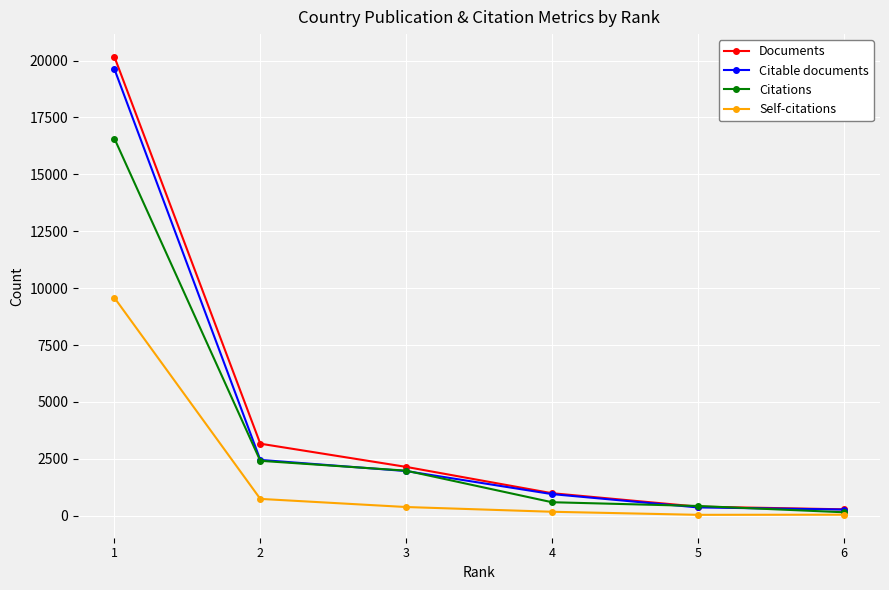

At which category is the sum across all series the highest?

1